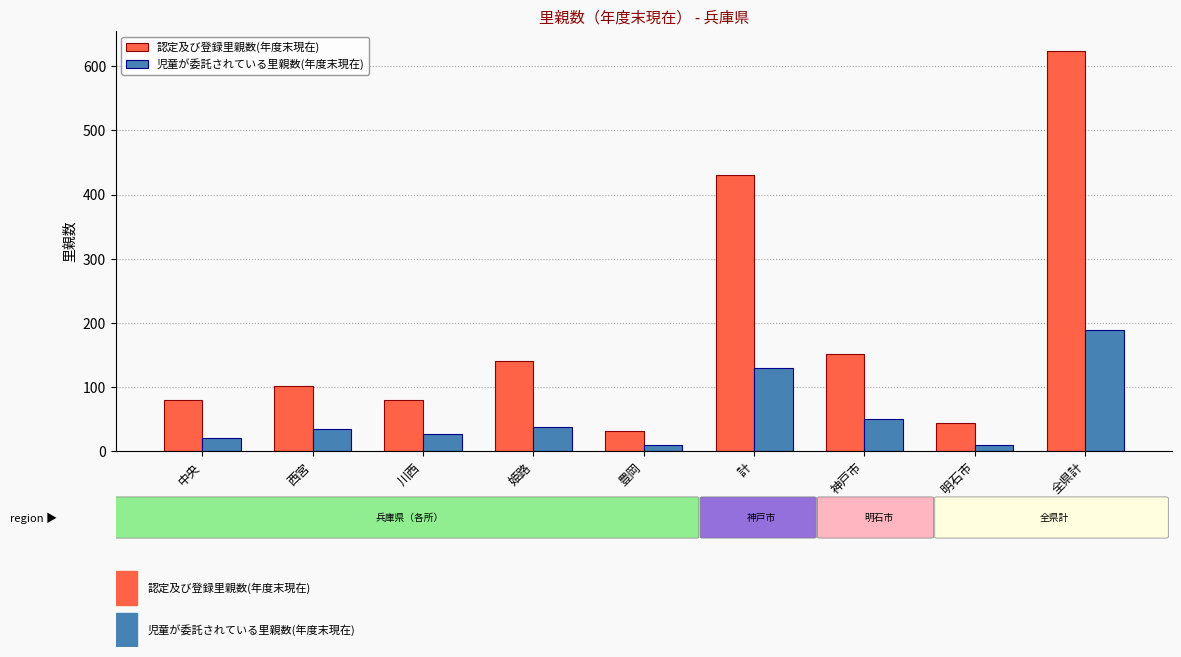

List the series in order of their peak value, lowest first.

児童が委託されている里親数(年度末現在), 認定及び登録里親数(年度末現在)